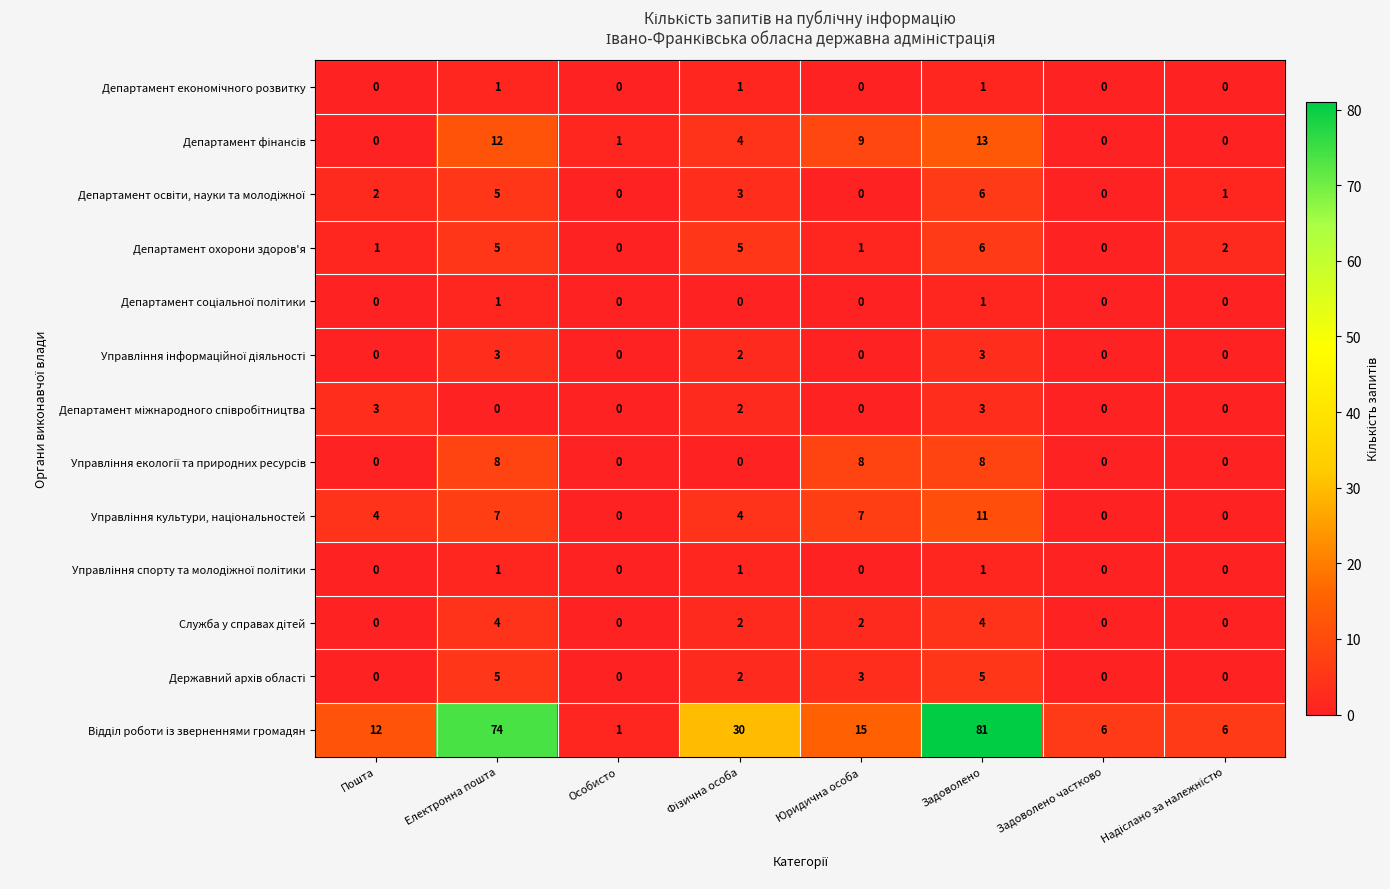

Is it true that Департамент охорони здоров'я equals 1 at Пошта?

True